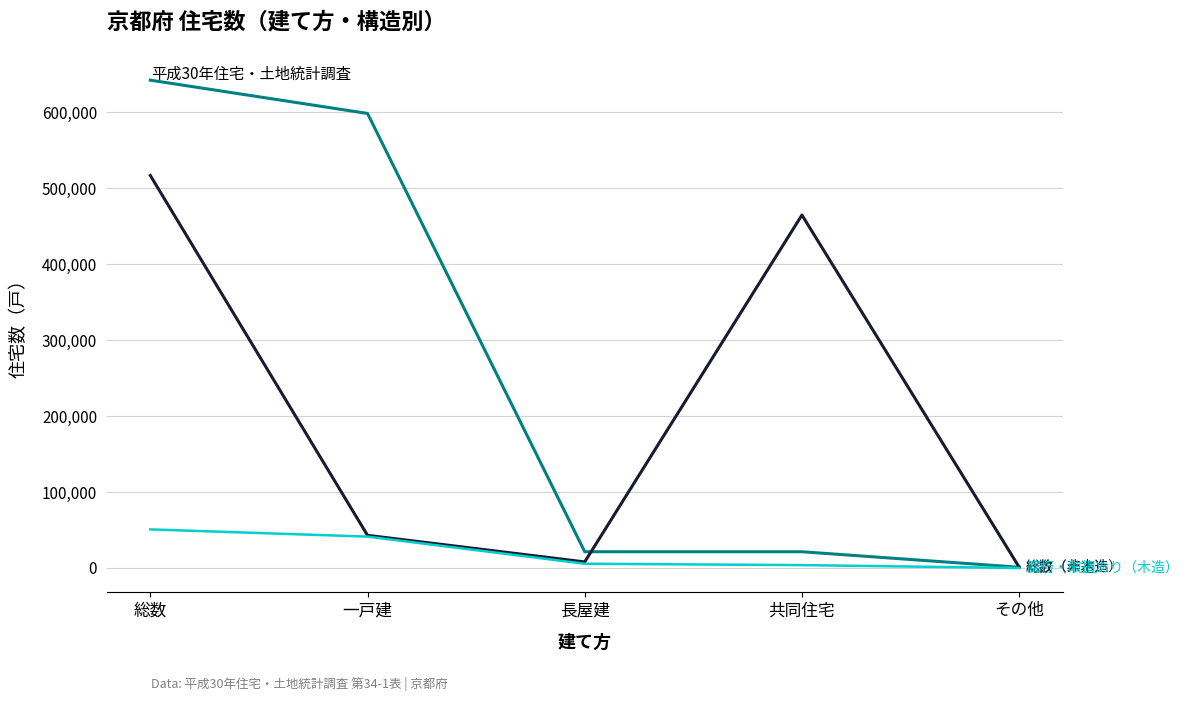

At which category is the sum across all series the highest?

総数